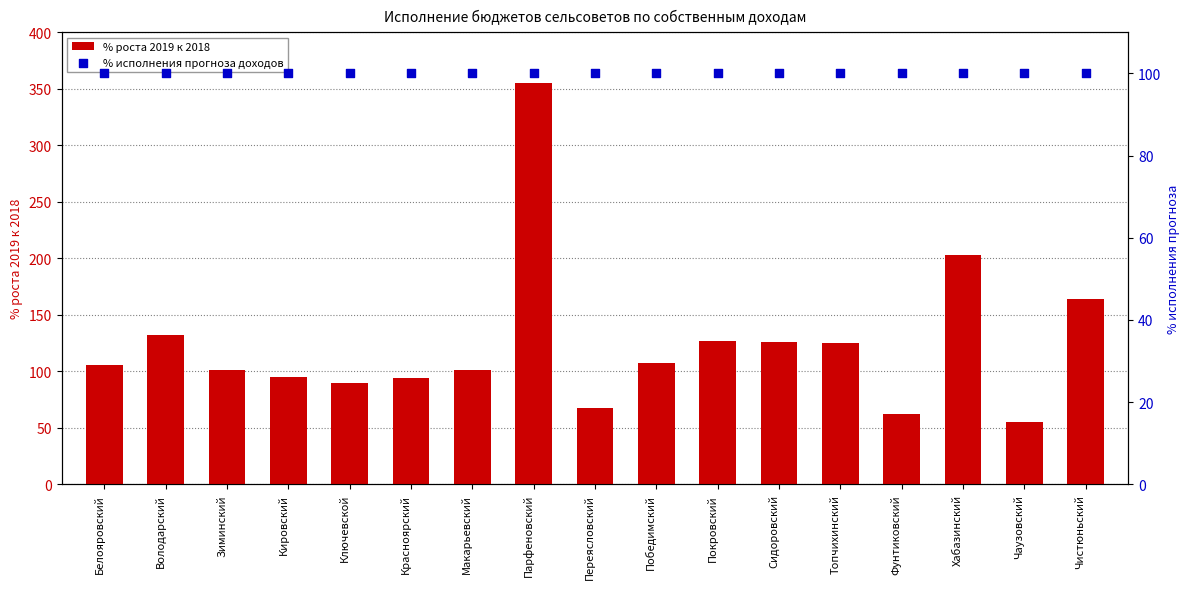

Which series has the largest total across all categories?

% роста 2019 к 2018